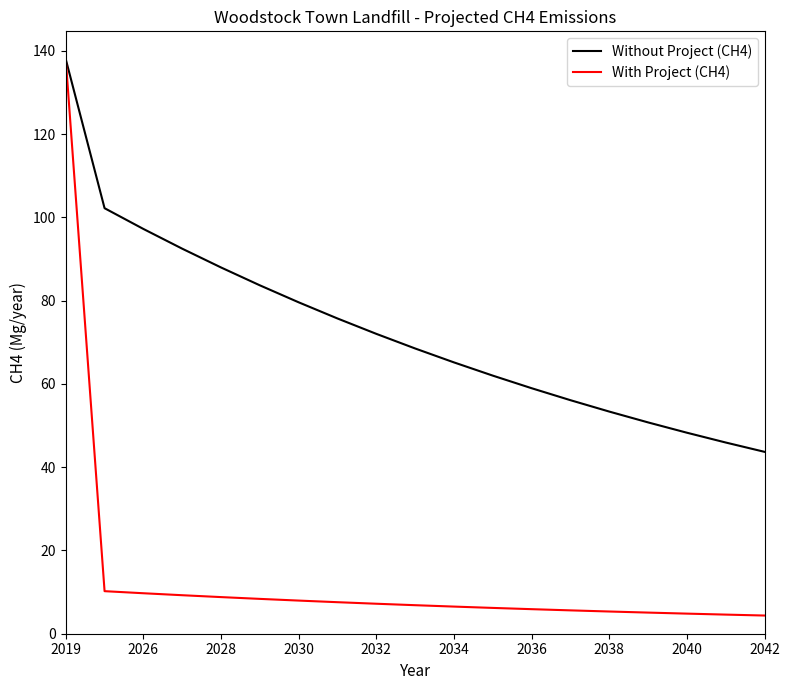

Rank the series by their average value, from highest to lowest.

Without Project (CH4), With Project (CH4)